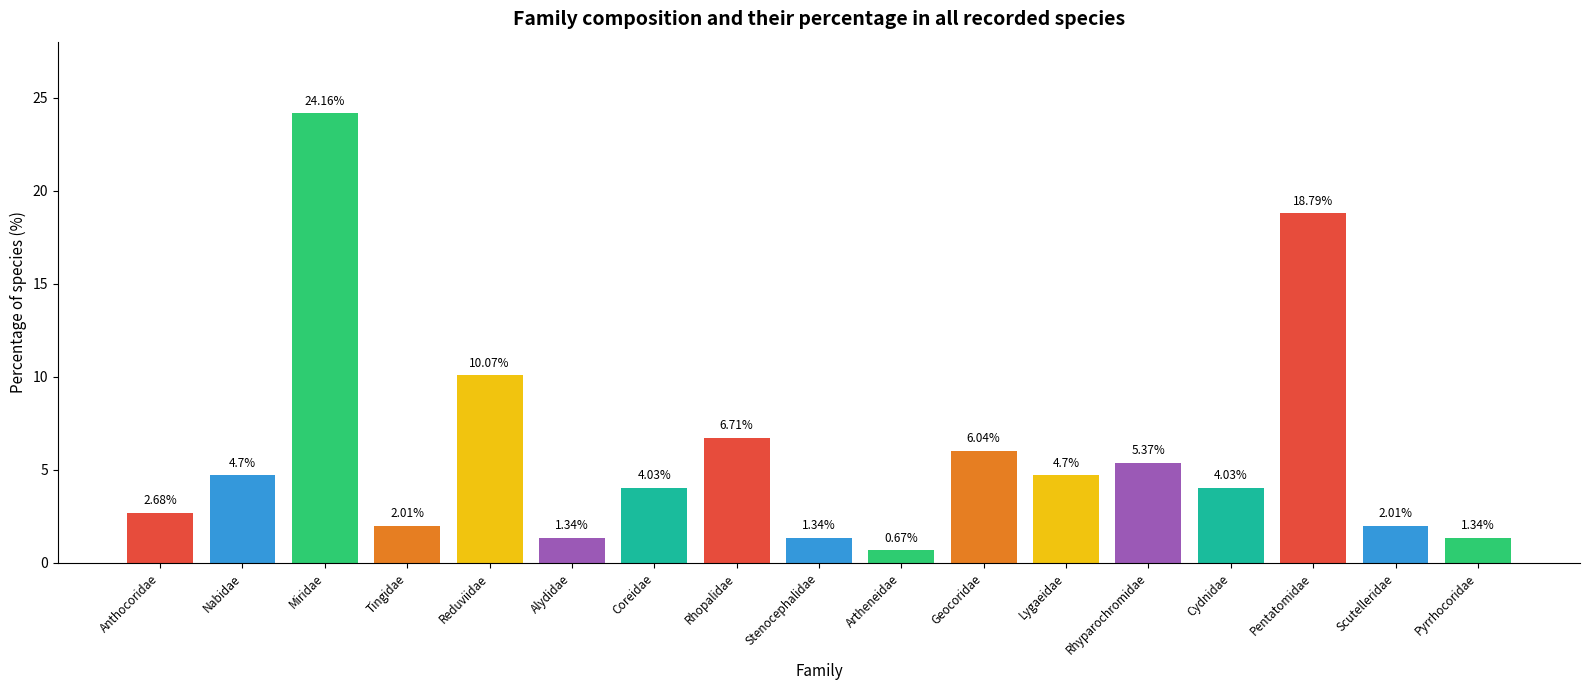

What is the ratio of the value at Nabidae to the value at Stenocephalidae?

3.5